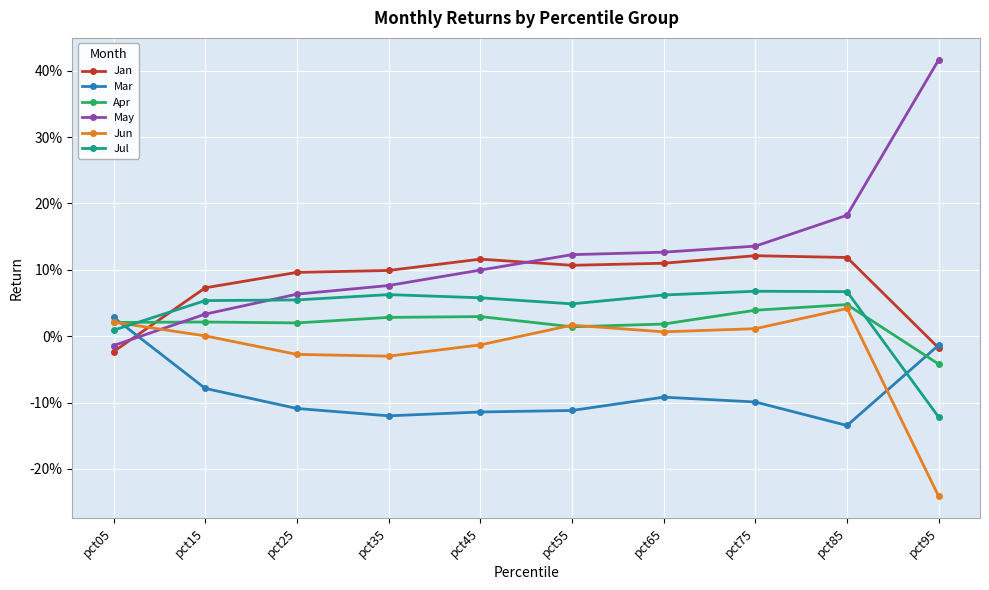

Is this an area chart (filled region under the line)?

No